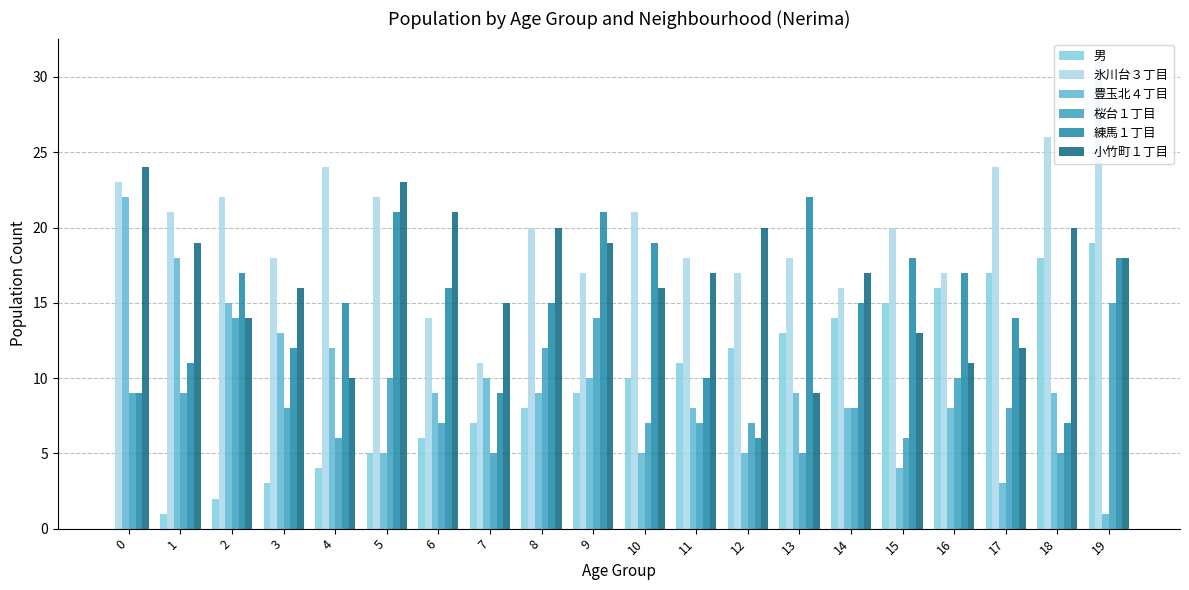

What is the maximum value shown in the chart?

31